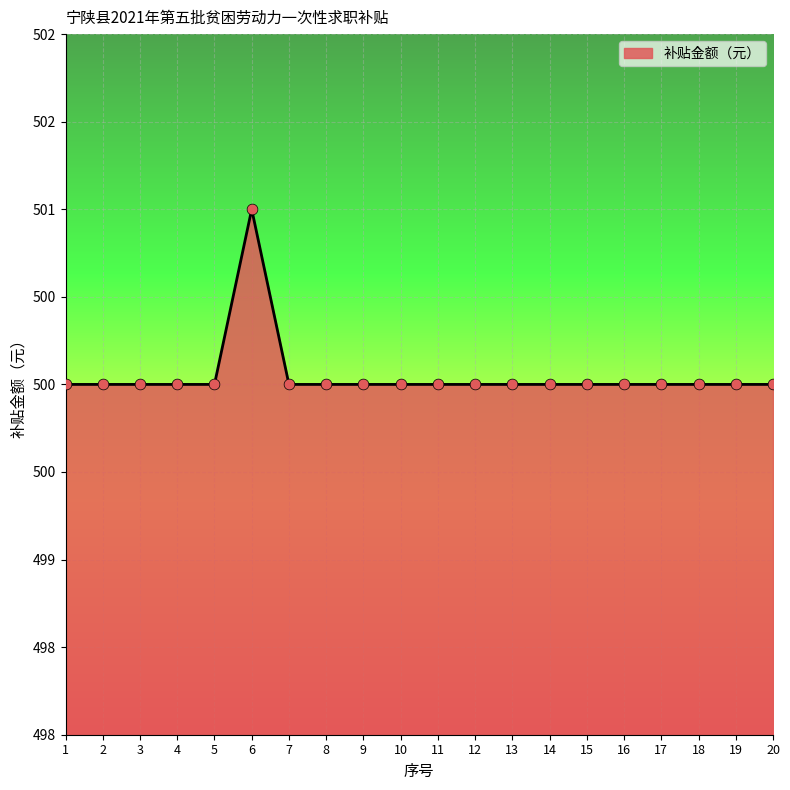

What is the ratio of the value at 12 to the value at 10?

1.0